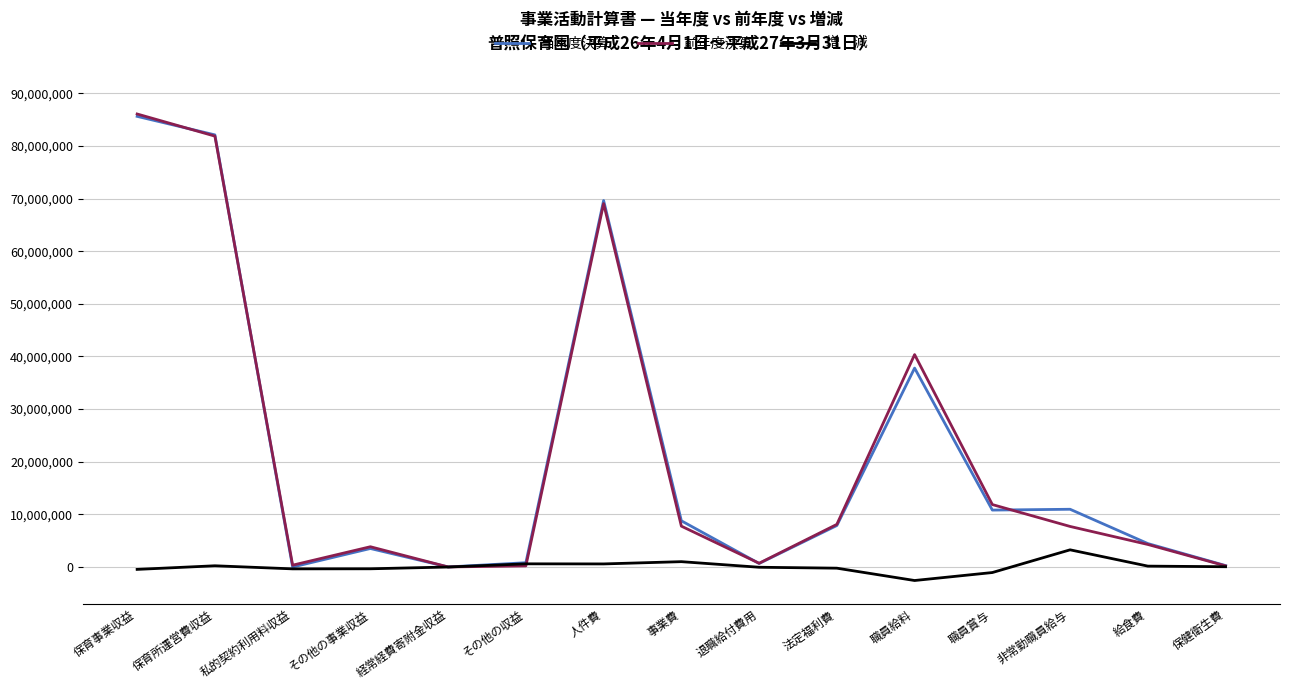

Which label corresponds to the largest value in the chart?

保育事業収益